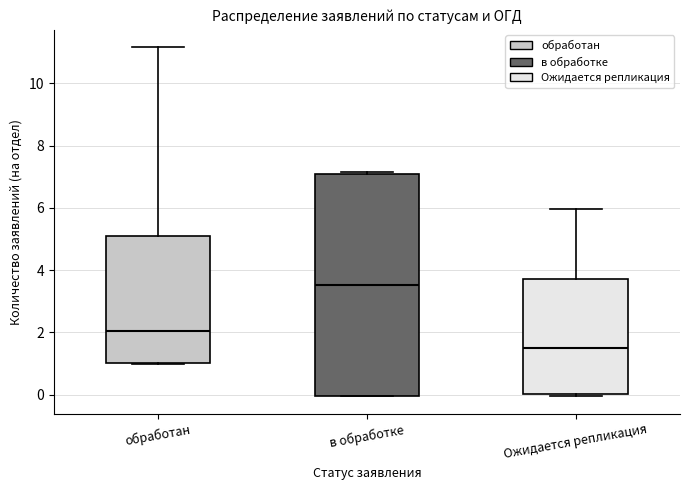

Reading left to right, read every box against the y-axis: the position of its median line, the range the box covers, and the ends of its whiskers. The values are not printed on the chart, so give them approximately, as read against the axis.

обработан: median 2.0, box 1.0 to 5.0, whiskers 1.0 to 11.2
в обработке: median 3.6, box 0.0 to 7.0, whiskers 0.0 to 7.2
Ожидается репликация: median 1.6, box 0.0 to 3.8, whiskers 0.0 (just below the box's lower edge) to 6.0